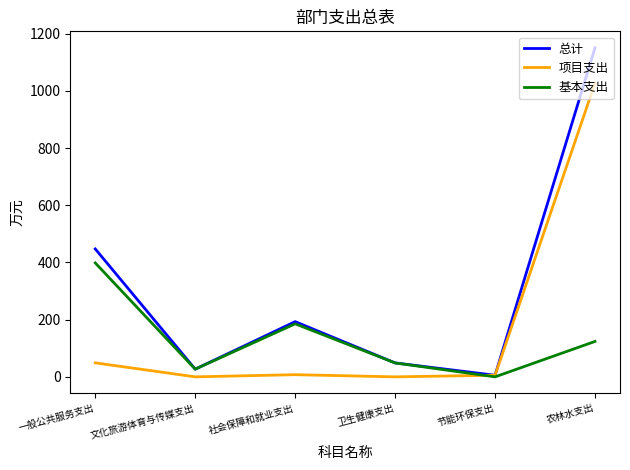

At which category is the sum across all series the highest?

农林水支出